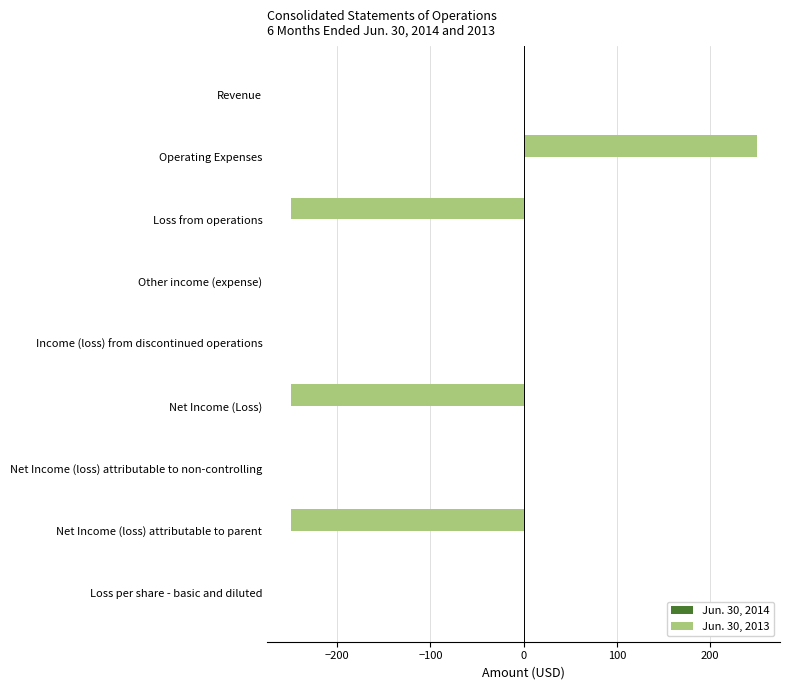

At which category does the chart reach its peak across all series?

Operating Expenses